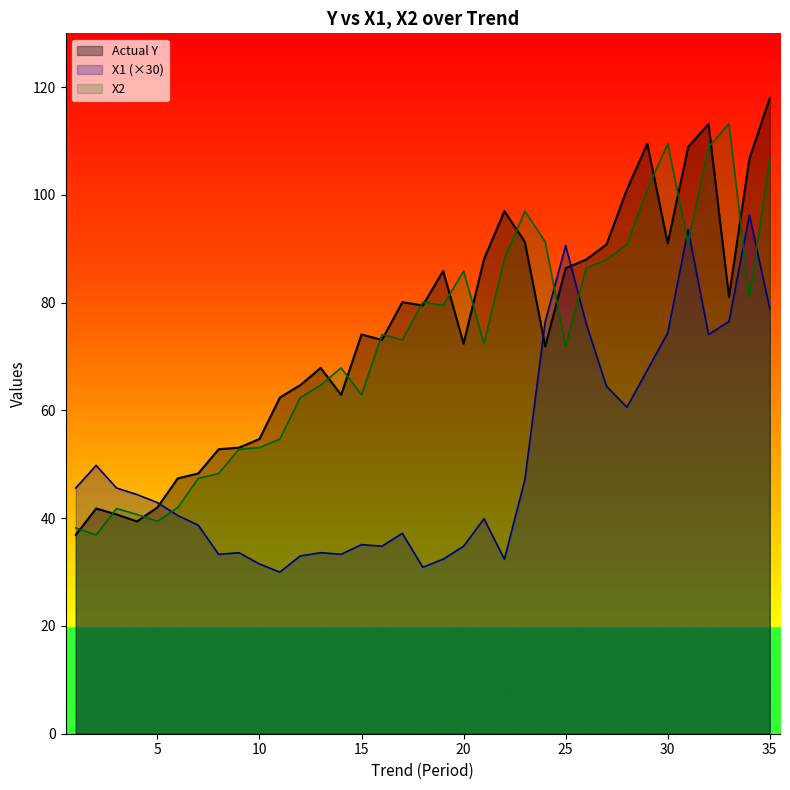

What is the value of the 3rd point from the left?

40.7